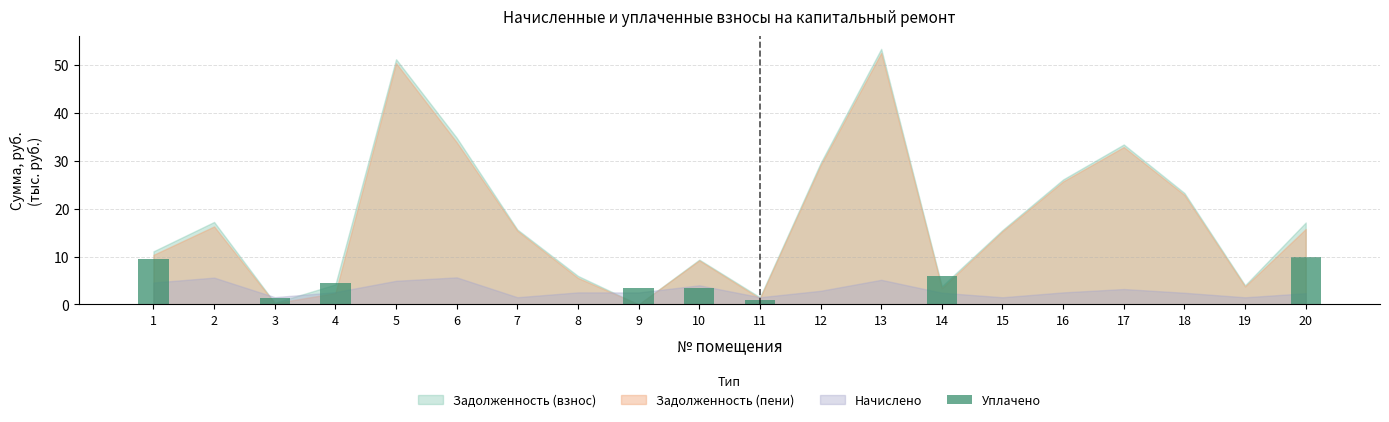

True or false: the data shows -4.1 at 12.

False